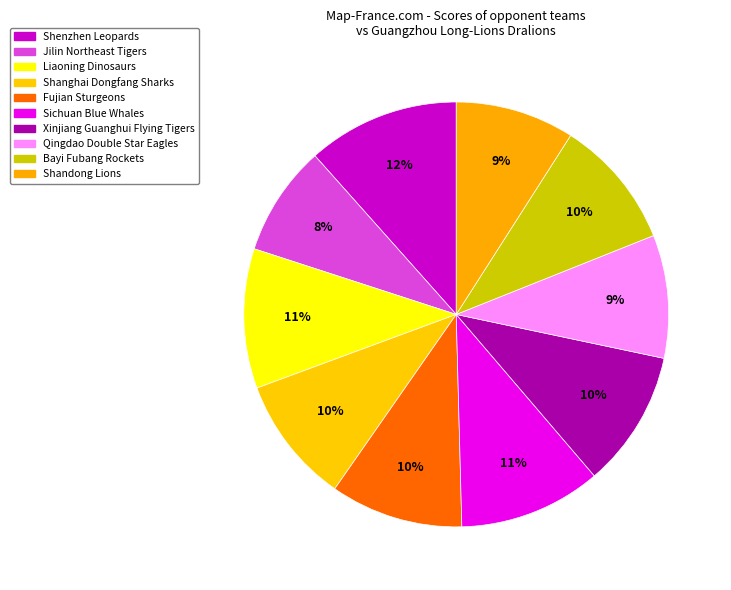

How many segments does this pie chart have?

10